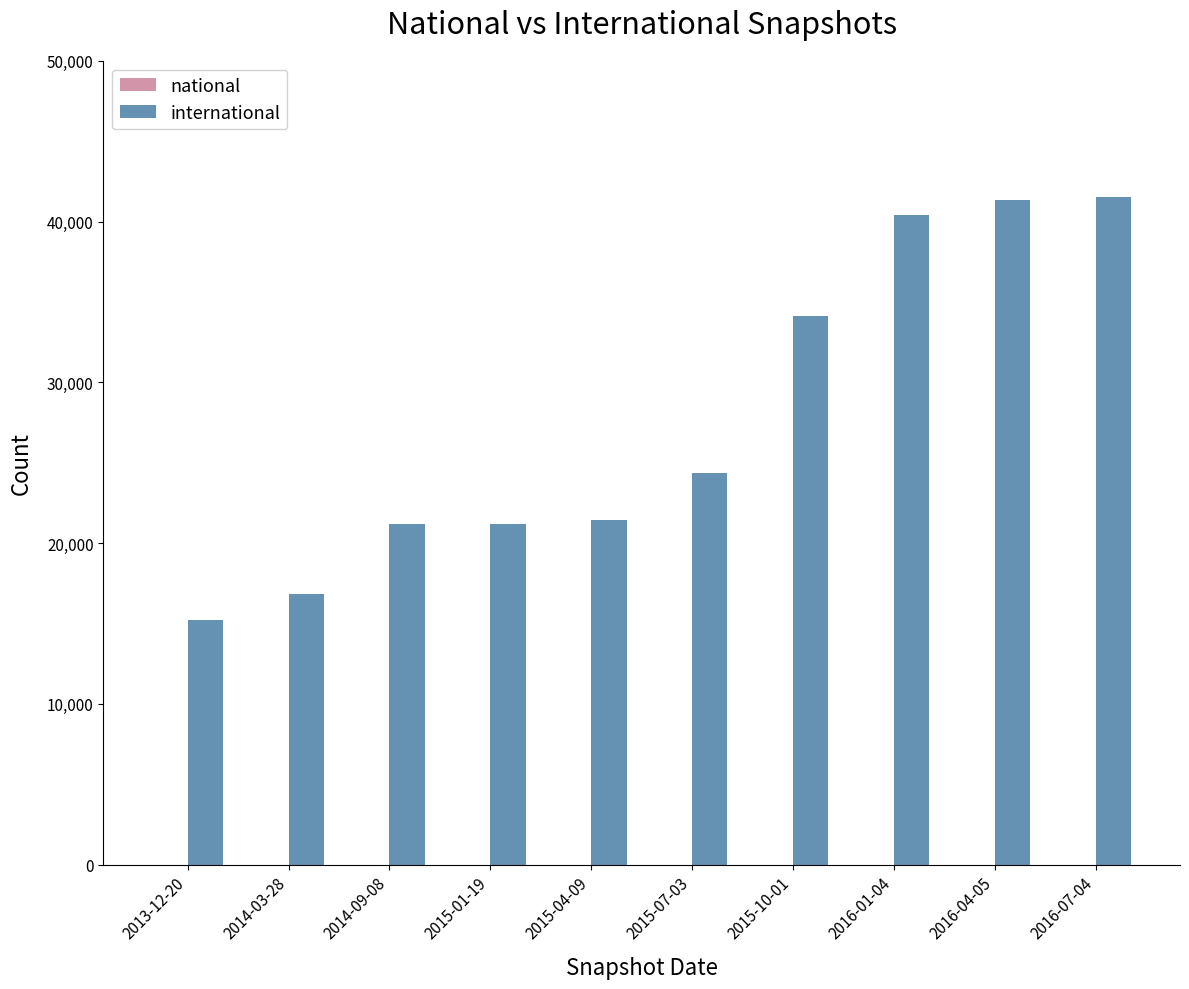

At which label is the value closest to 28374?

2015-07-03